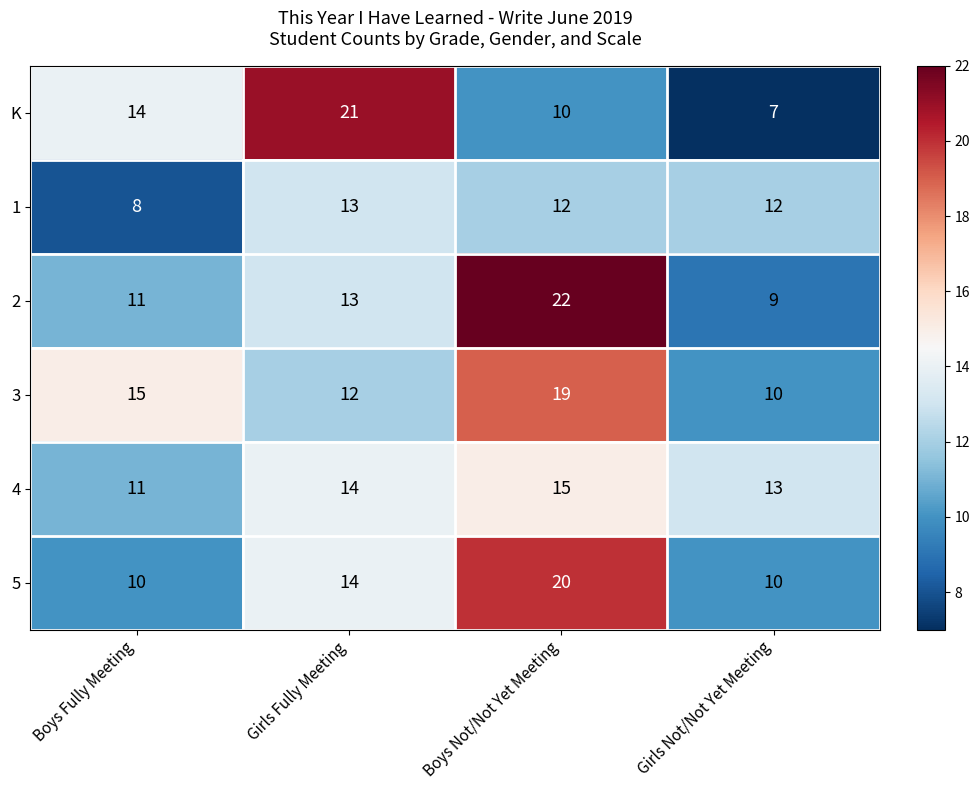

What is the approximate value of 4 at Boys Not/Not Yet Meeting?

15